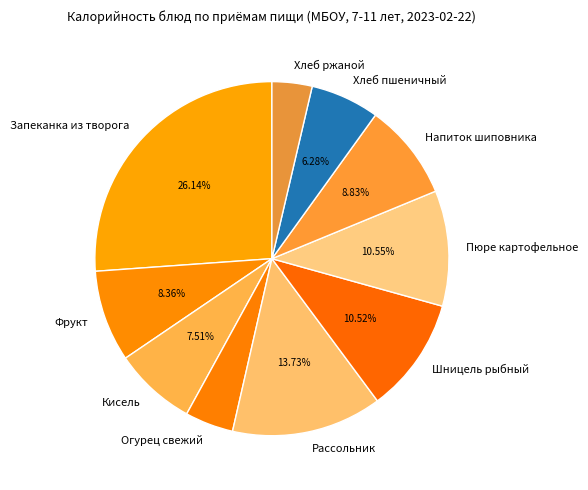

To the nearest percent, what percentage of the pie is Рассольник?

14%